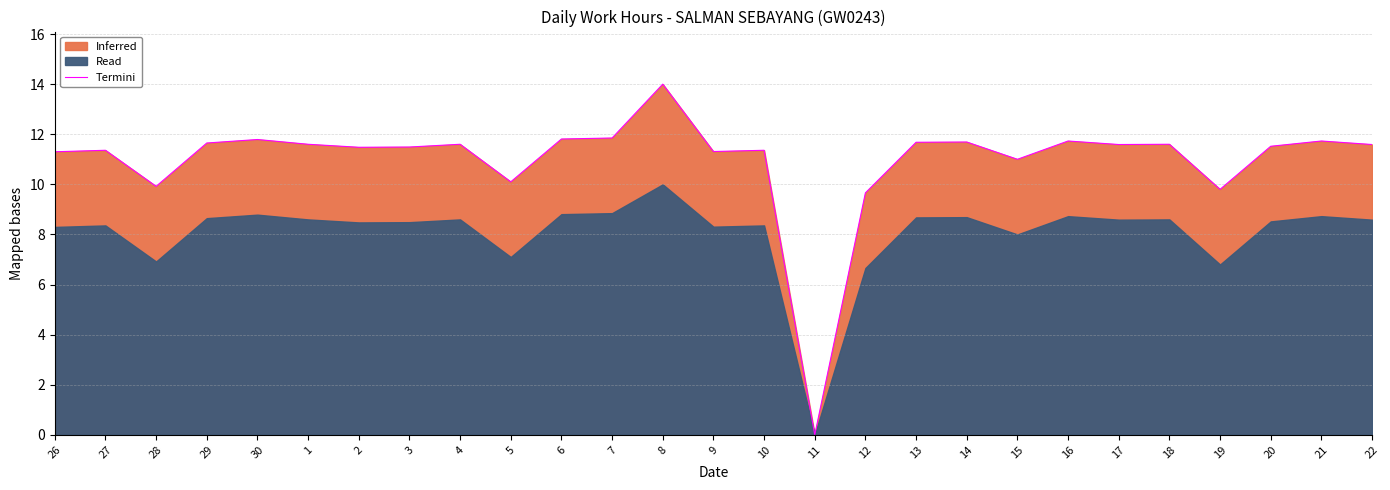

True or false: the data shows 11.7 at 13.

True